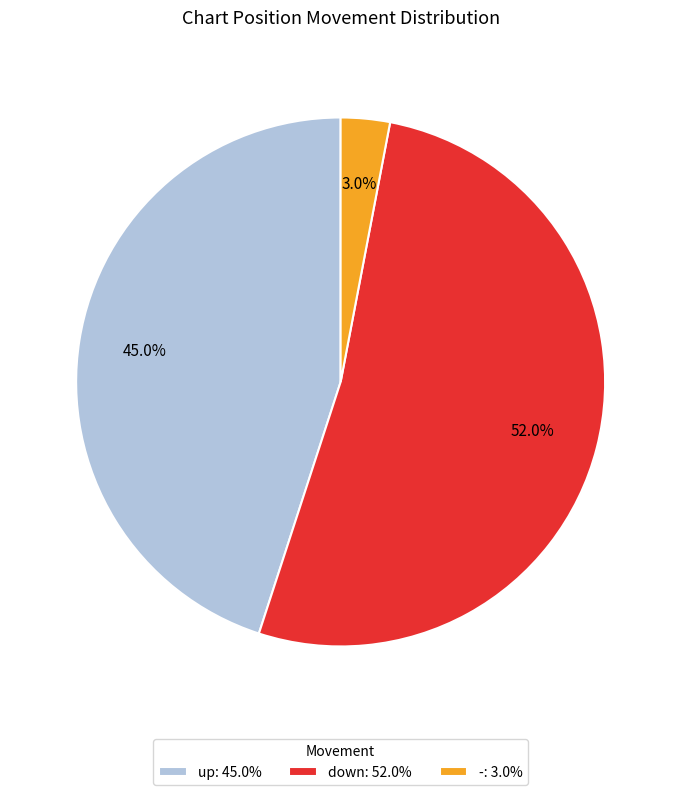

To the nearest percent, what is the difference between the largest and smallest slice percentages?

49%